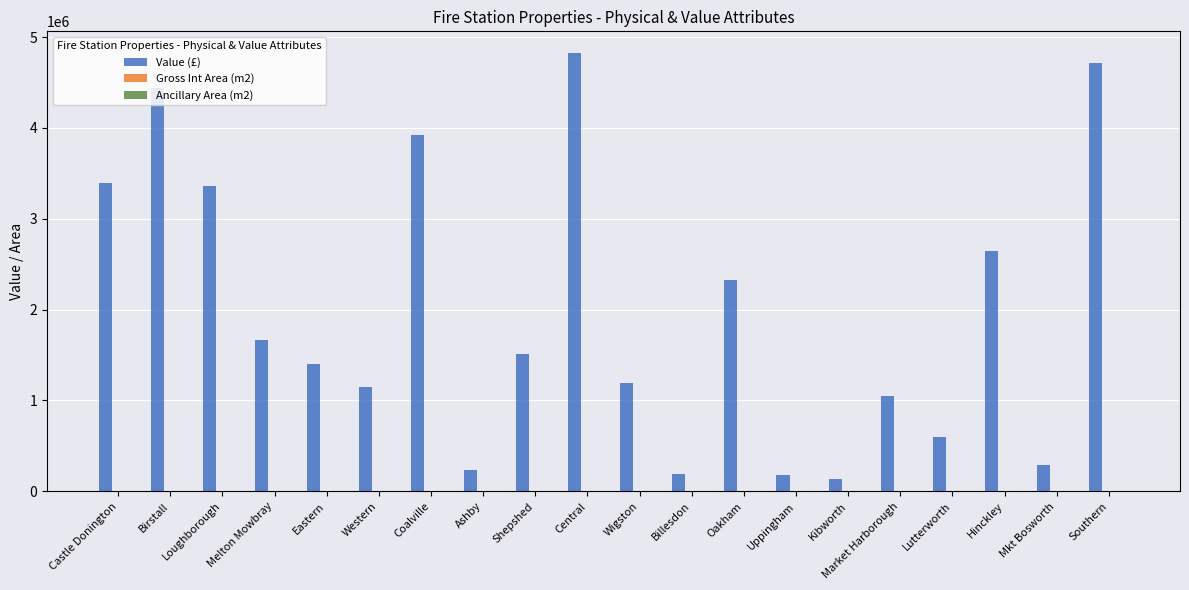

True or false: Value (£) has a value of 2443731.4 at Central.

False